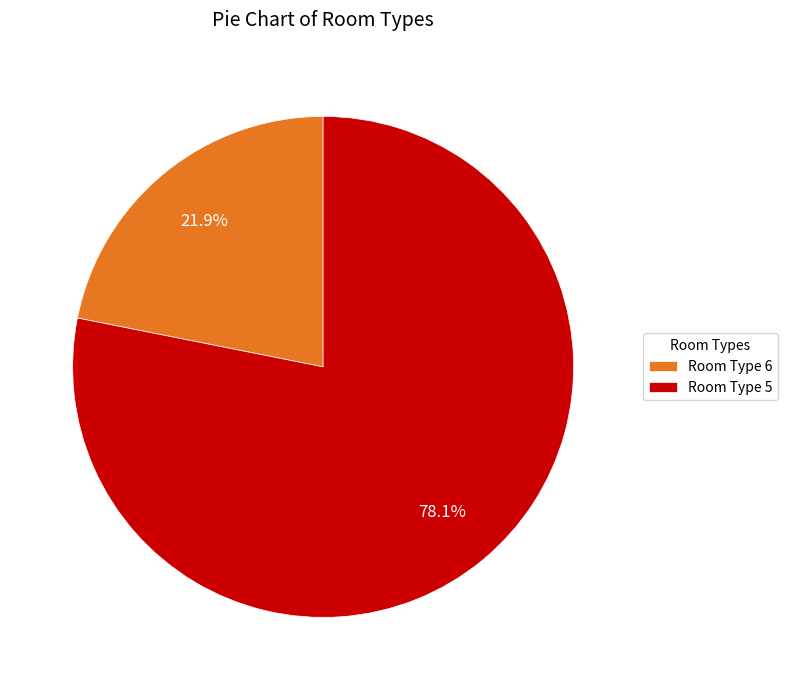

Is there a majority slice in this chart?

Yes